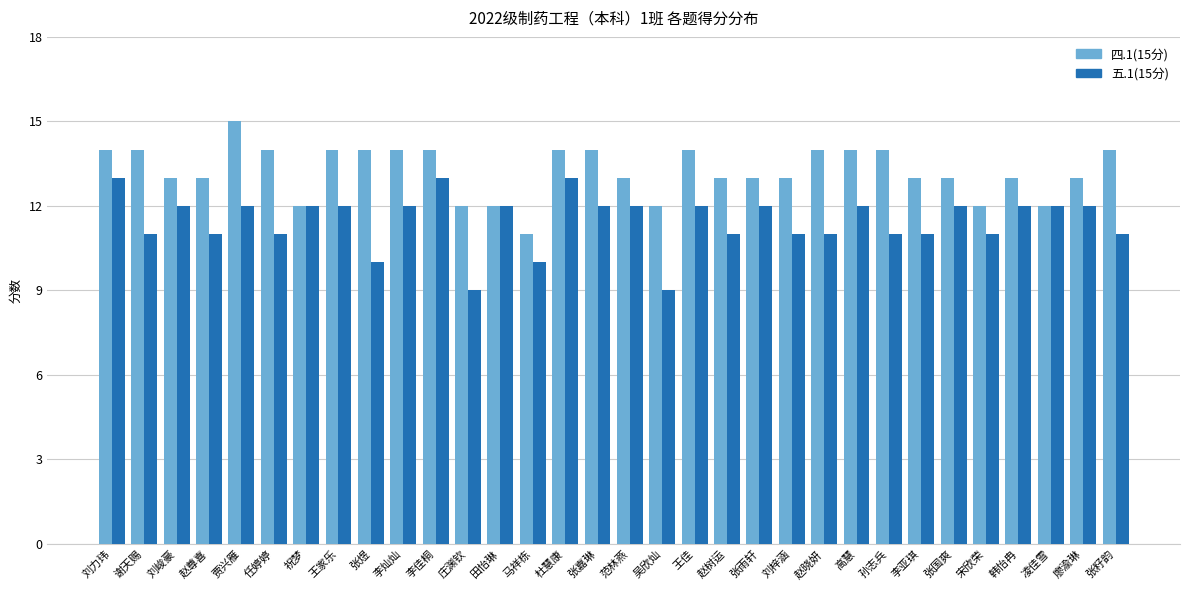

Count the 四.1(15分) values in the range 13 to 14.

24